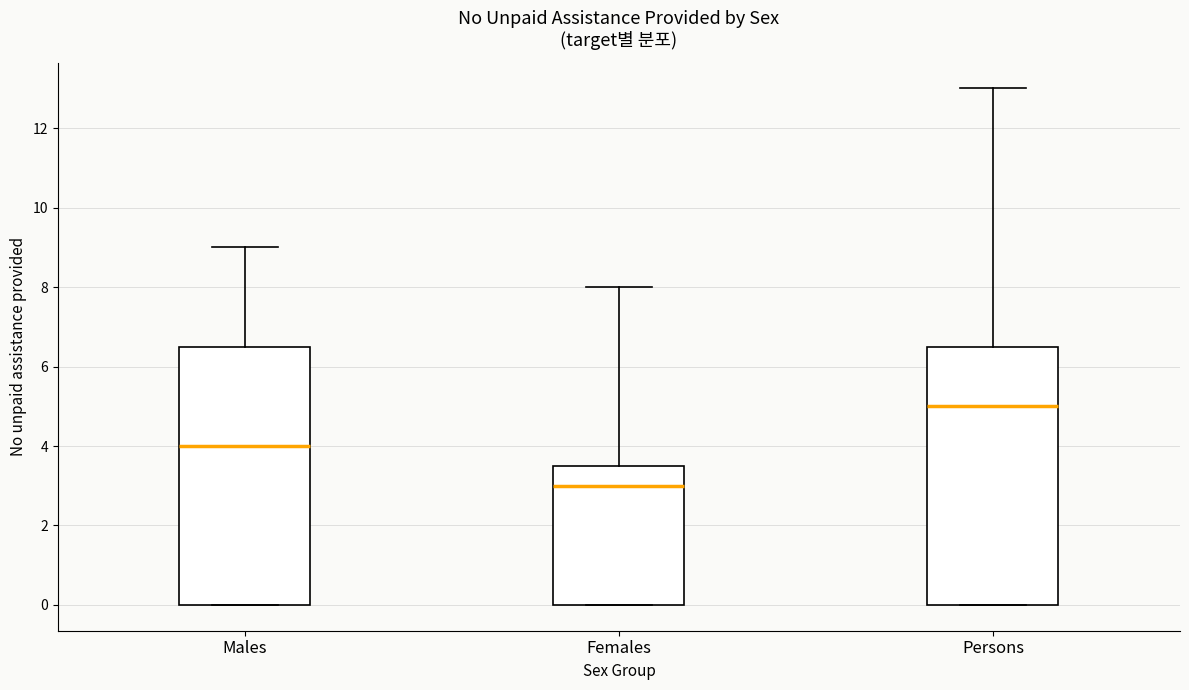

Where does the median line of the box for Females sit on the y-axis? The values are not printed on the chart, so give them approximately, as read against the axis.

3.0